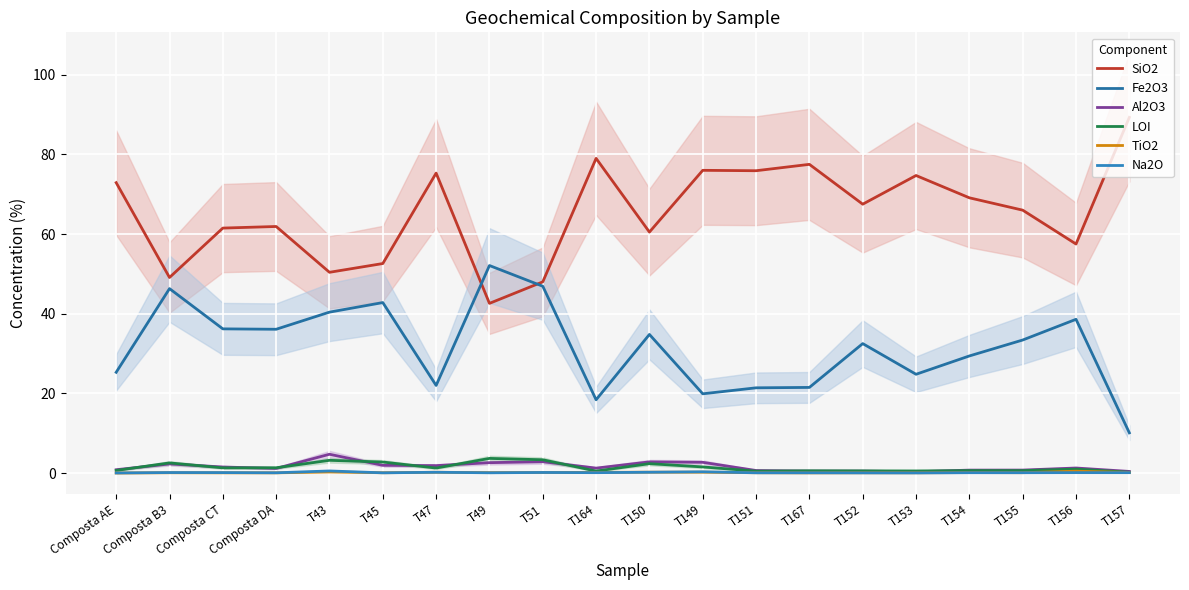

Reading right to left, extract all data points from this chart.

SiO2: 89.3	57.5	66.0	69.1	74.7	67.5	77.5	75.9	76.0	60.5	79.0	48.0	42.6	75.3	52.6	50.4	61.9	61.5	49.1	72.9
Fe2O3: 10.1	38.6	33.4	29.4	24.8	32.5	21.5	21.4	19.9	34.8	18.4	46.9	52.1	22.0	42.8	40.4	36.1	36.2	46.3	25.3
Al2O3: 0.4	1.3	0.8	0.7	0.3	0.5	0.5	0.6	2.7	2.8	1.2	2.9	2.6	1.9	1.9	4.7	1.2	1.5	2.3	0.8
LOI: 0.2	1.0	0.6	0.6	0.5	0.6	0.6	0.5	1.5	2.4	0.5	3.3	3.7	1.3	2.8	3.2	1.3	1.3	2.5	0.7
TiO2: 0.1	0.5	0.1	0.1	0.1	0.1	0.1	0.1	0.2	0.2	0.2	0.1	0.1	0.2	0.1	0.3	0.1	0.1	0.1	0.0
Na2O: 0.1	0.1	0.1	0.1	0.0	0.1	0.1	0.1	0.3	0.2	0.1	0.1	0.1	0.2	0.1	0.5	0.1	0.1	0.1	0.0